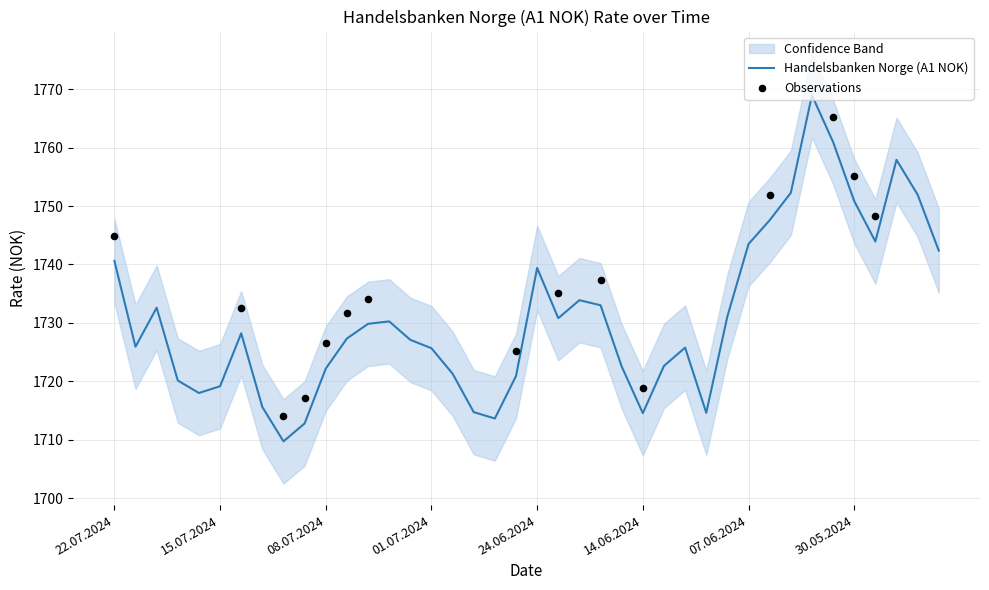

What is the ratio of the value at 10.07.2024 to the value at 08.07.2024?

1.0